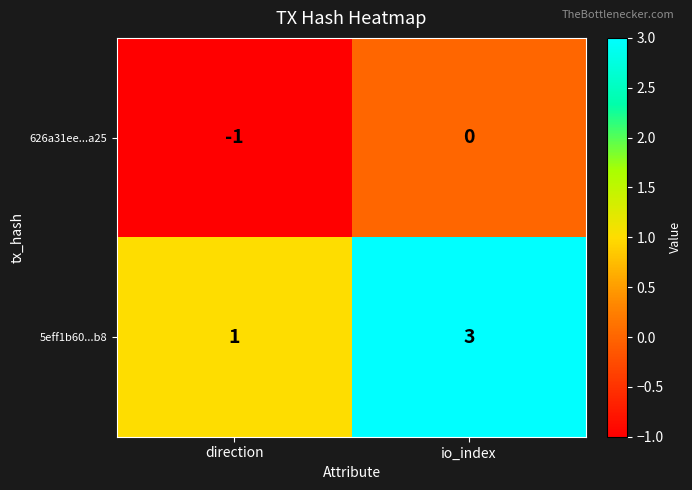

What is the sum of all 5eff1b60...b8 values?

4